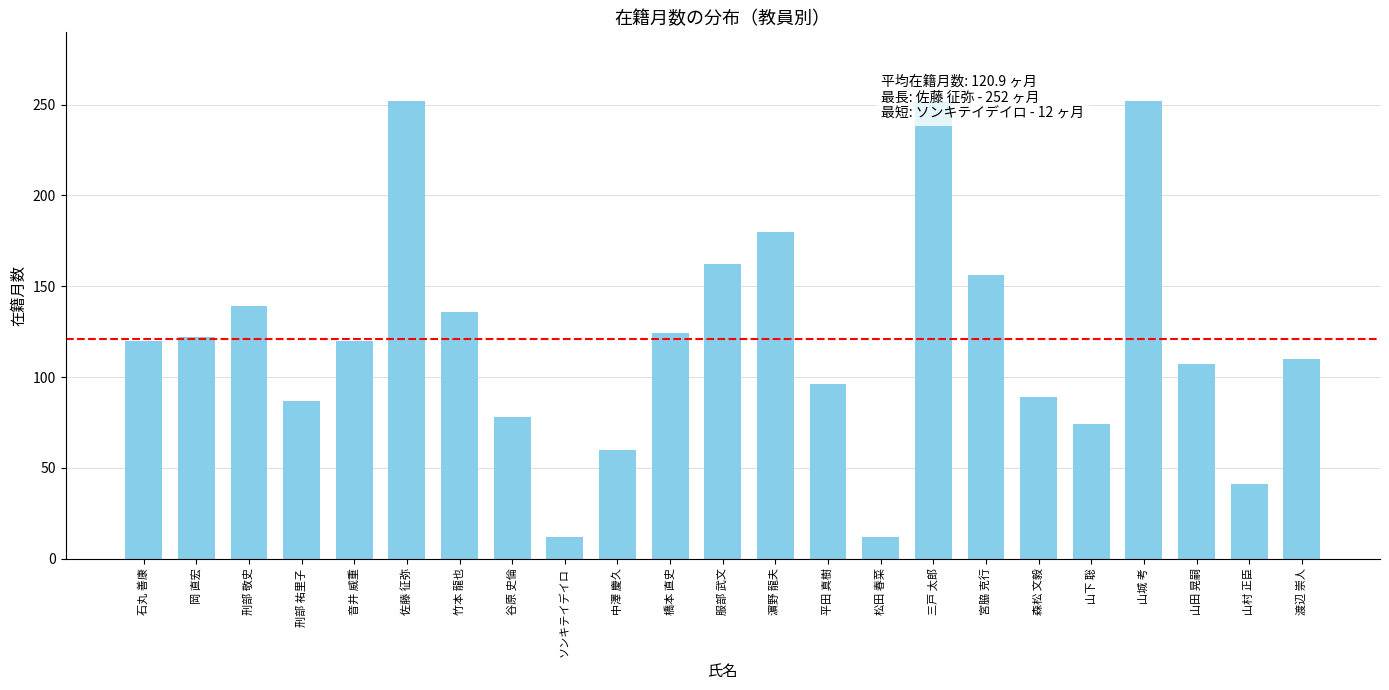

Reading left to right, extract all data points from this chart.

石丸 善康=120	岡 直宏=122	刑部 敬史=139	刑部 祐里子=87	音井 威重=120	佐藤 征弥=252	竹本 龍也=136	谷原 史倫=78	ソンキテイデイロ=12	中澤 慶久=60	橋本 直史=124	服部 武文=162	濵野 龍夫=180	平田 真樹=96	松田 春菜=12	三戸 太郎=252	宮脇 克行=156	森松 文毅=89	山下 聡=74	山城 考=252	山田 晃嗣=107	山村 正臣=41	渡辺 崇人=110